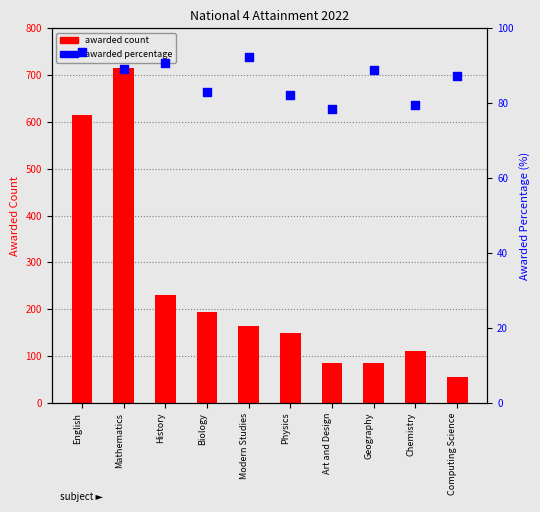

At which category is the sum across all series the highest?

Mathematics